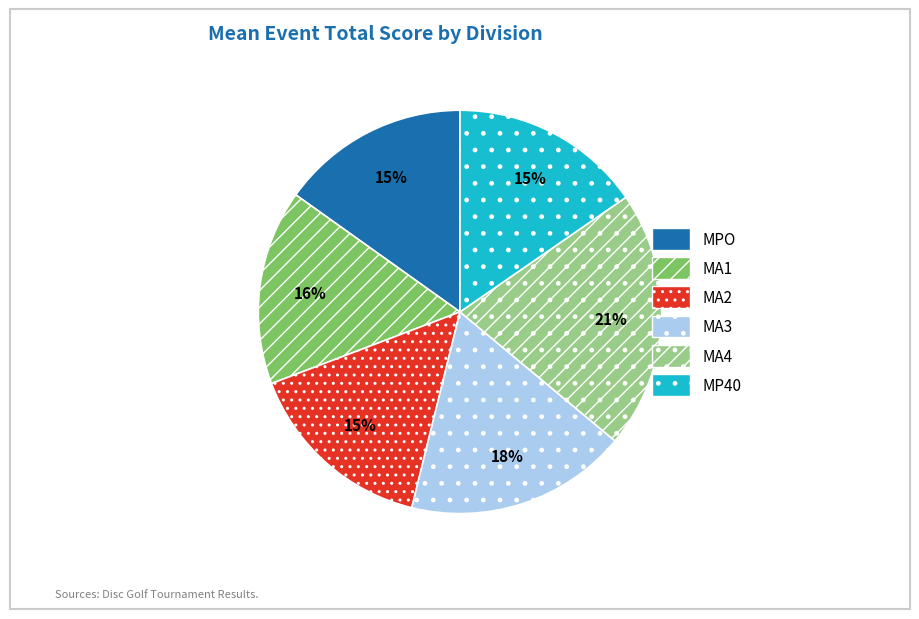

Does MA3 account for over 50% of the chart?

No